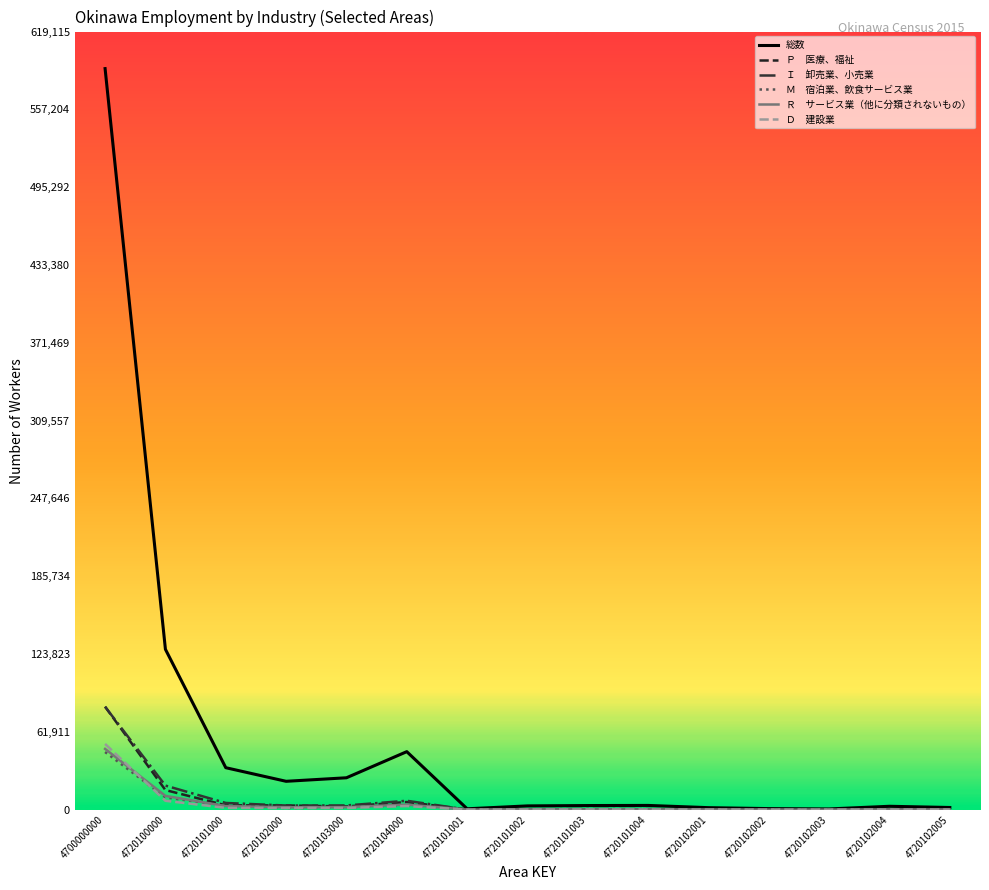

At which category does the chart reach its peak across all series?

4700000000